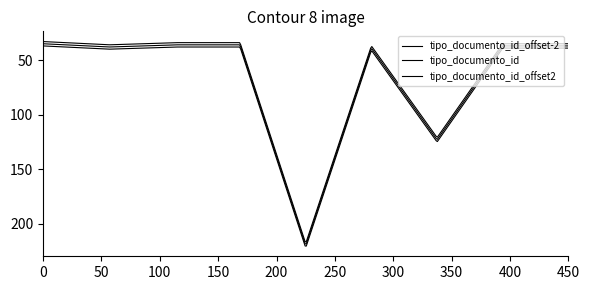

Does the chart display data point markers on the line(s)?

No